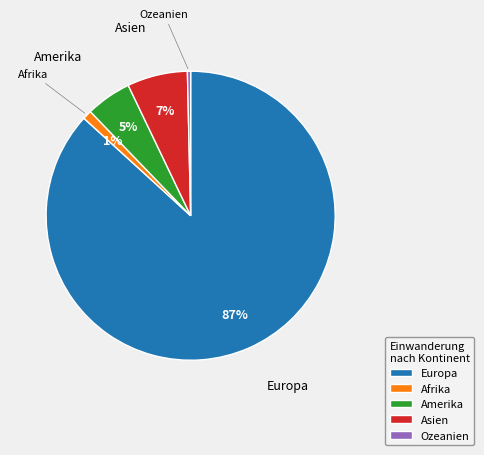

Is it true that Amerika is 1% of the pie?

False